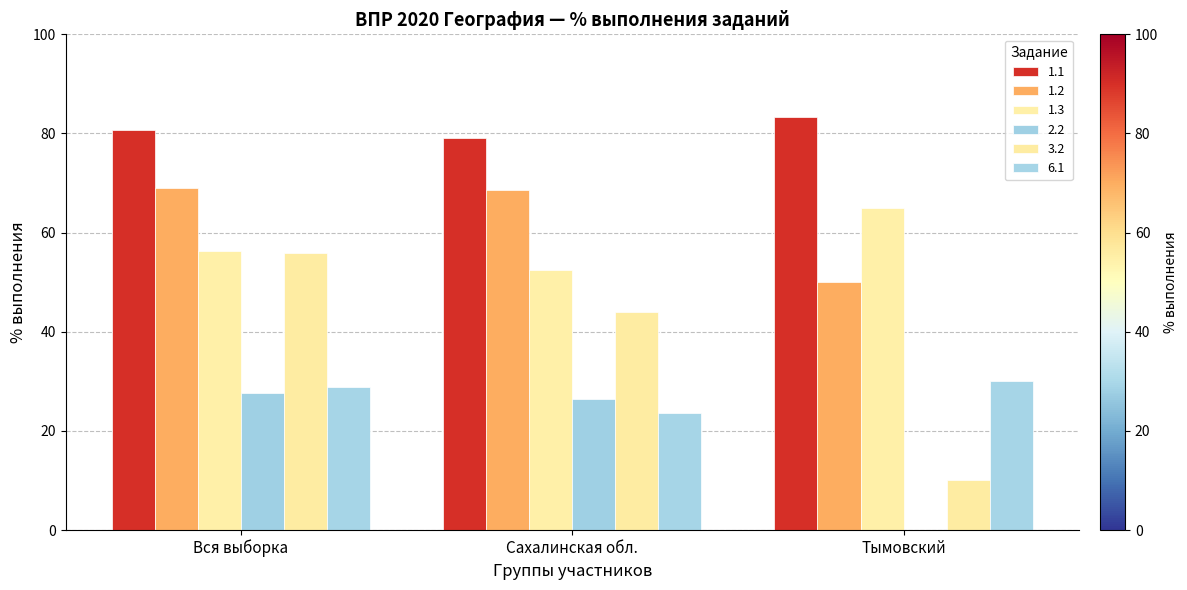

Is it true that 1.2 equals 104.0 at Сахалинская обл.?

False